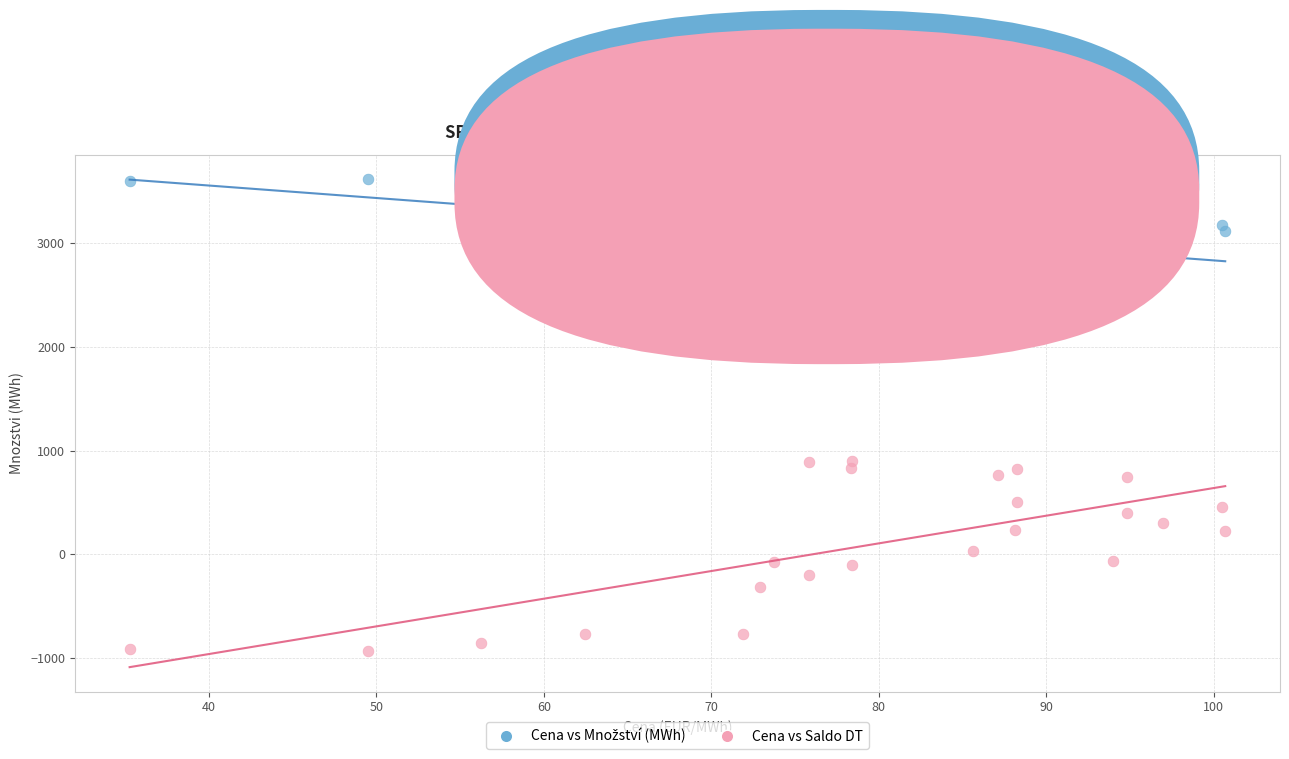

Which series reaches the minimum Y coordinate?

Cena vs Saldo DT